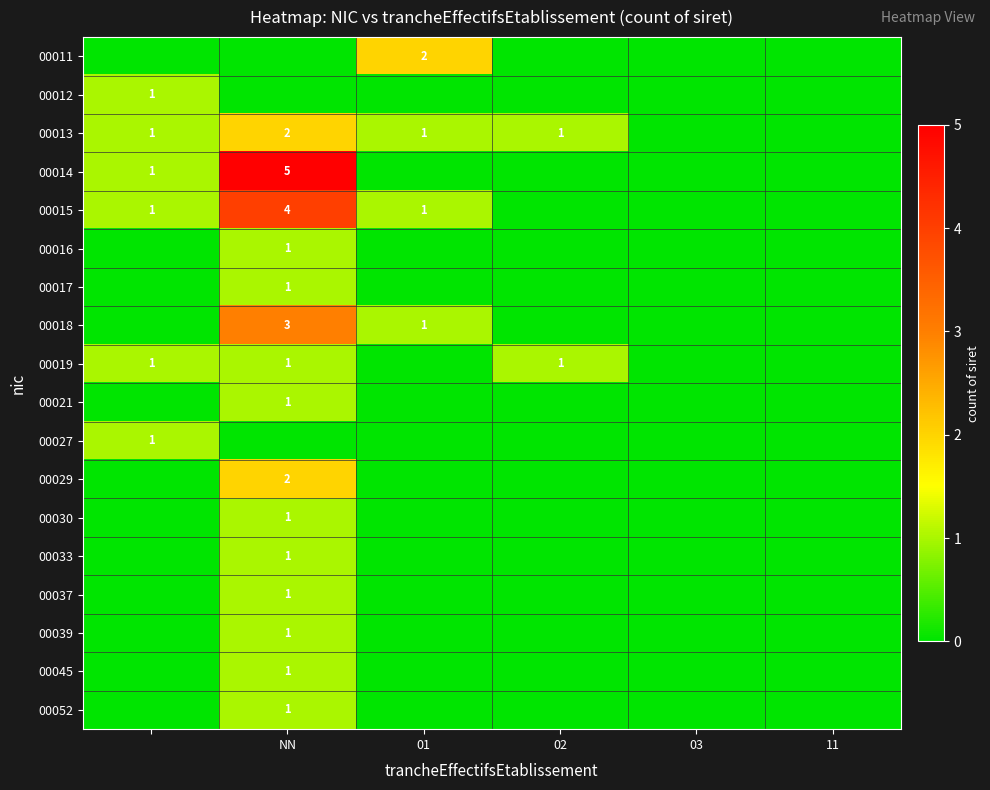

The value of 00033 at NN is 0. True or false?

False